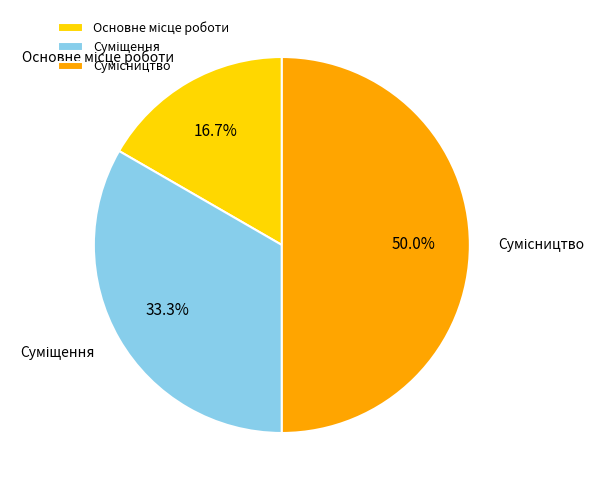

To the nearest percent, what is the difference between the largest and smallest slice percentages?

33%